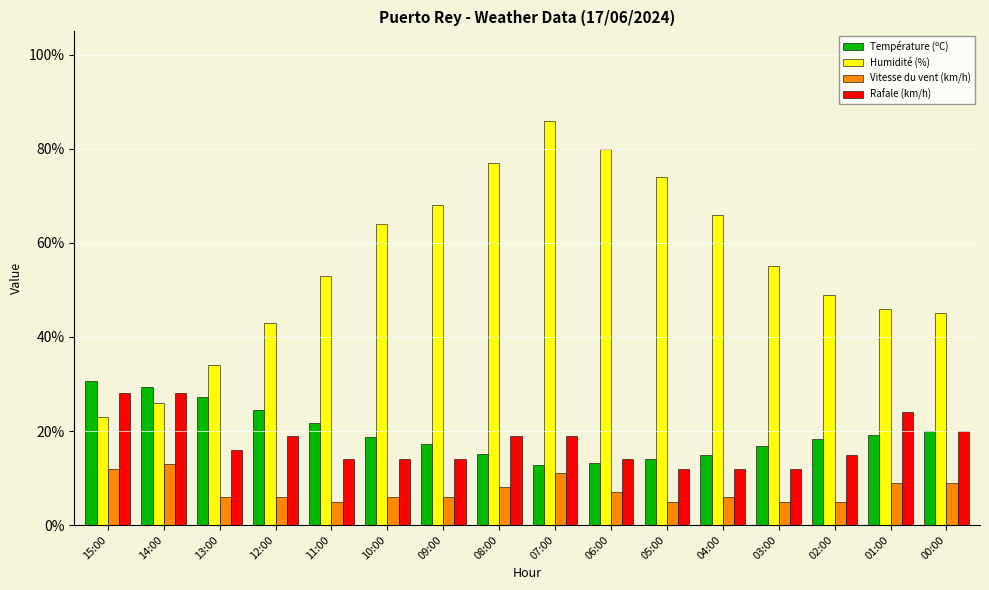

What is the total value across all series at 05:00?

105.1